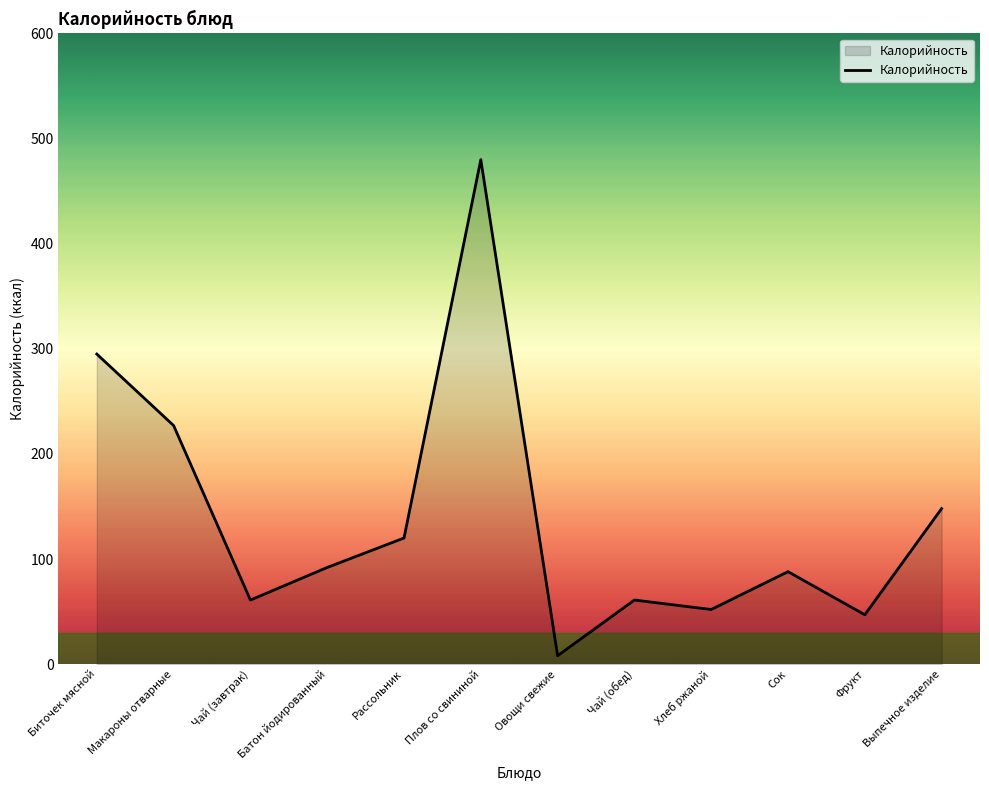

True or false: the data shows 152 at Сок.

False